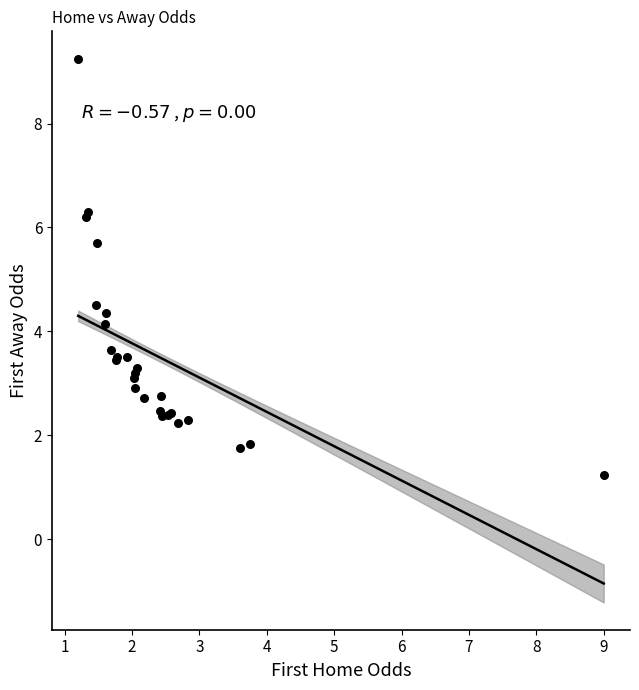

What Y value in the scatter plot is closest to 5?

4.5